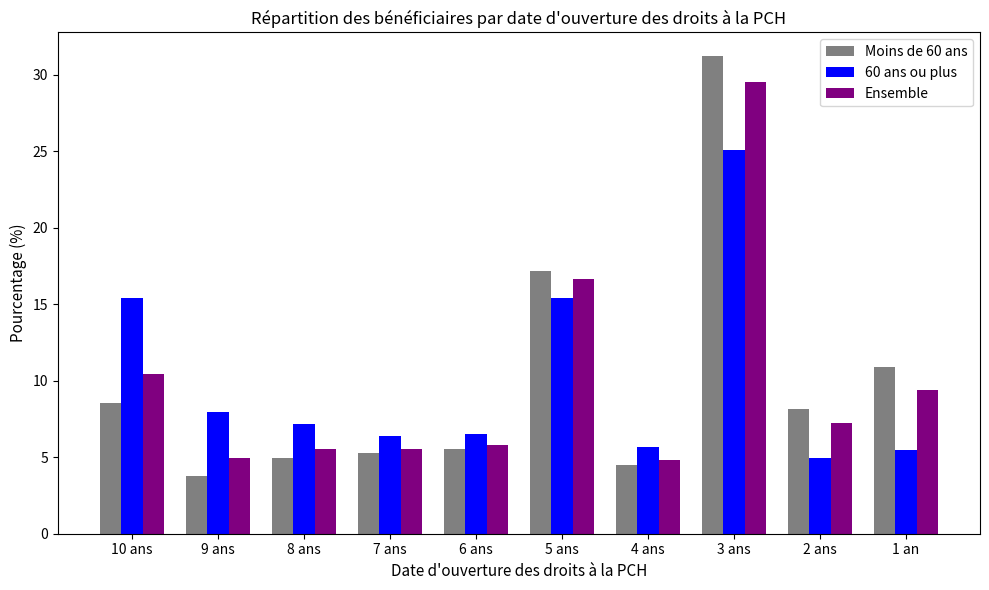

The Ensemble series shows 2.0 at 7 ans. True or false?

False